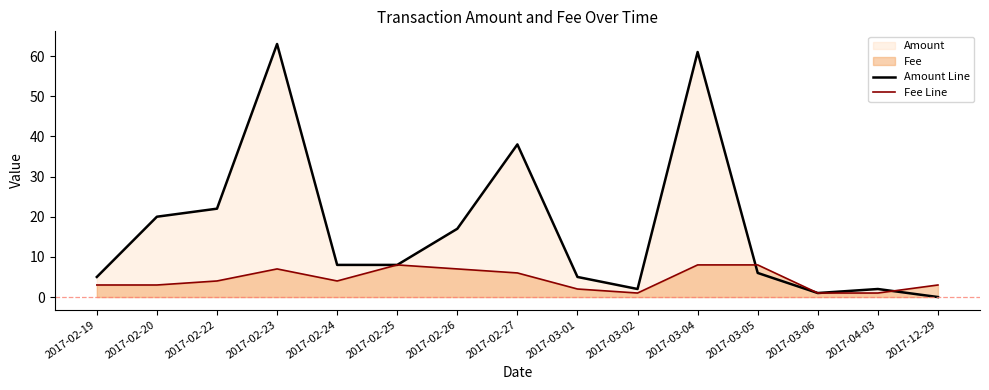

How many data points in Amount Line are above 8?

6